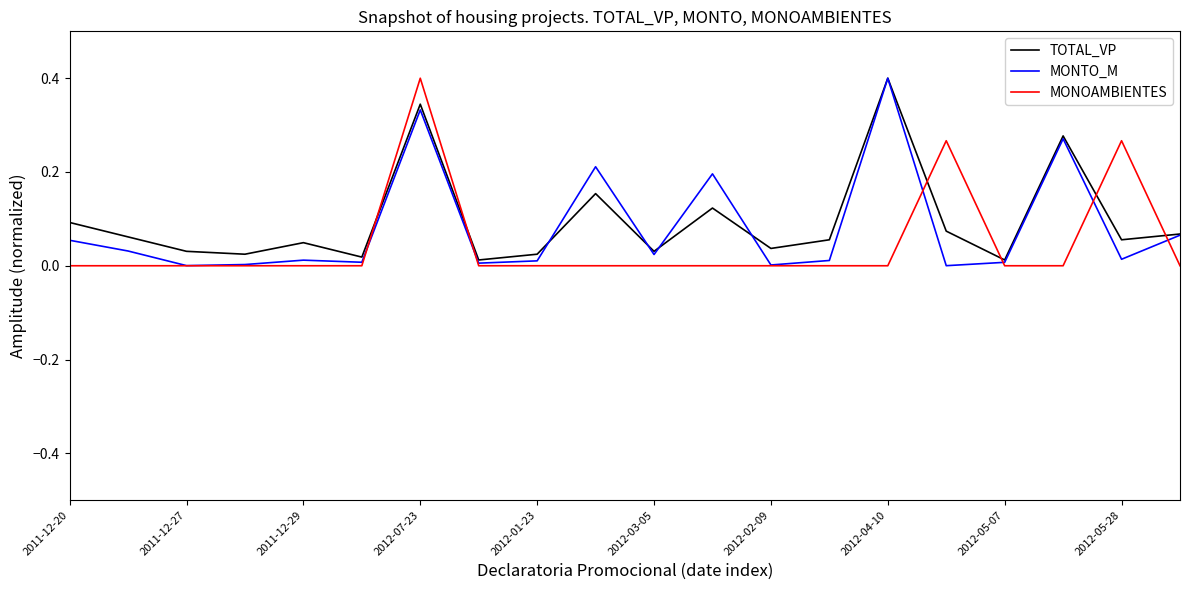

What is the maximum value for TOTAL_VP?

0.4